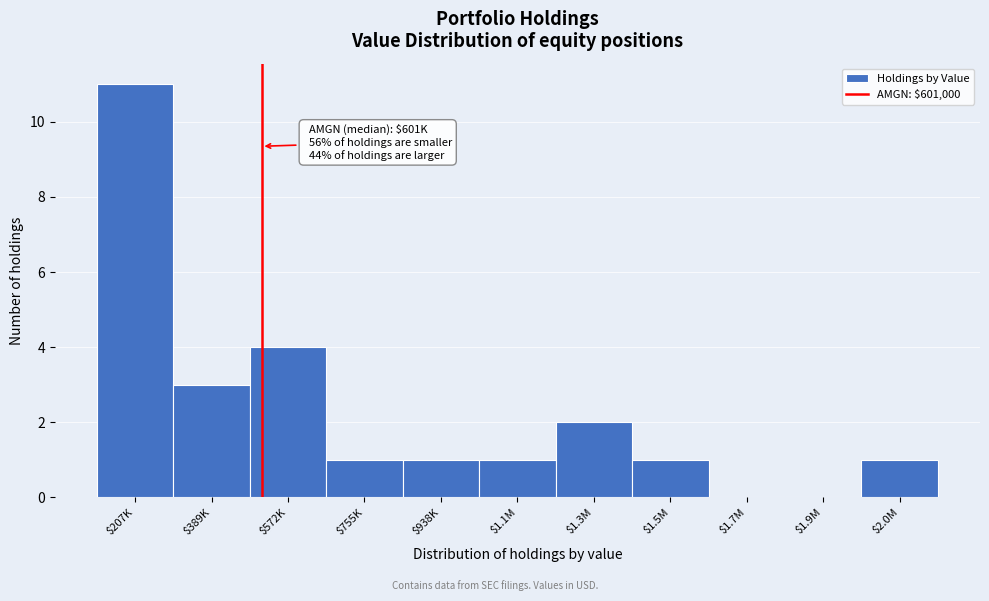

True or false: the data shows 1 at $938K.

True